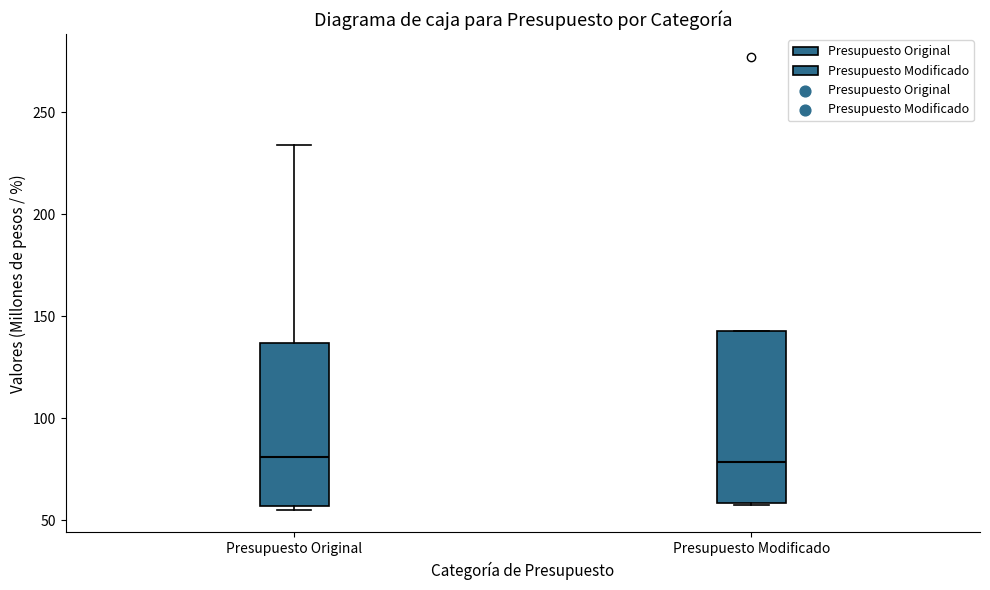

Reading left to right, read every box against the y-axis: the position of its median line, the range the box covers, and the ends of its whiskers. The values are not printed on the chart, so give them approximately, as read against the axis.

Presupuesto Original: median 80, box 55 to 135, whiskers 55 (just below the box's lower edge) to 235
Presupuesto Modificado: median 80, box 60 to 145, whiskers 60 to 145